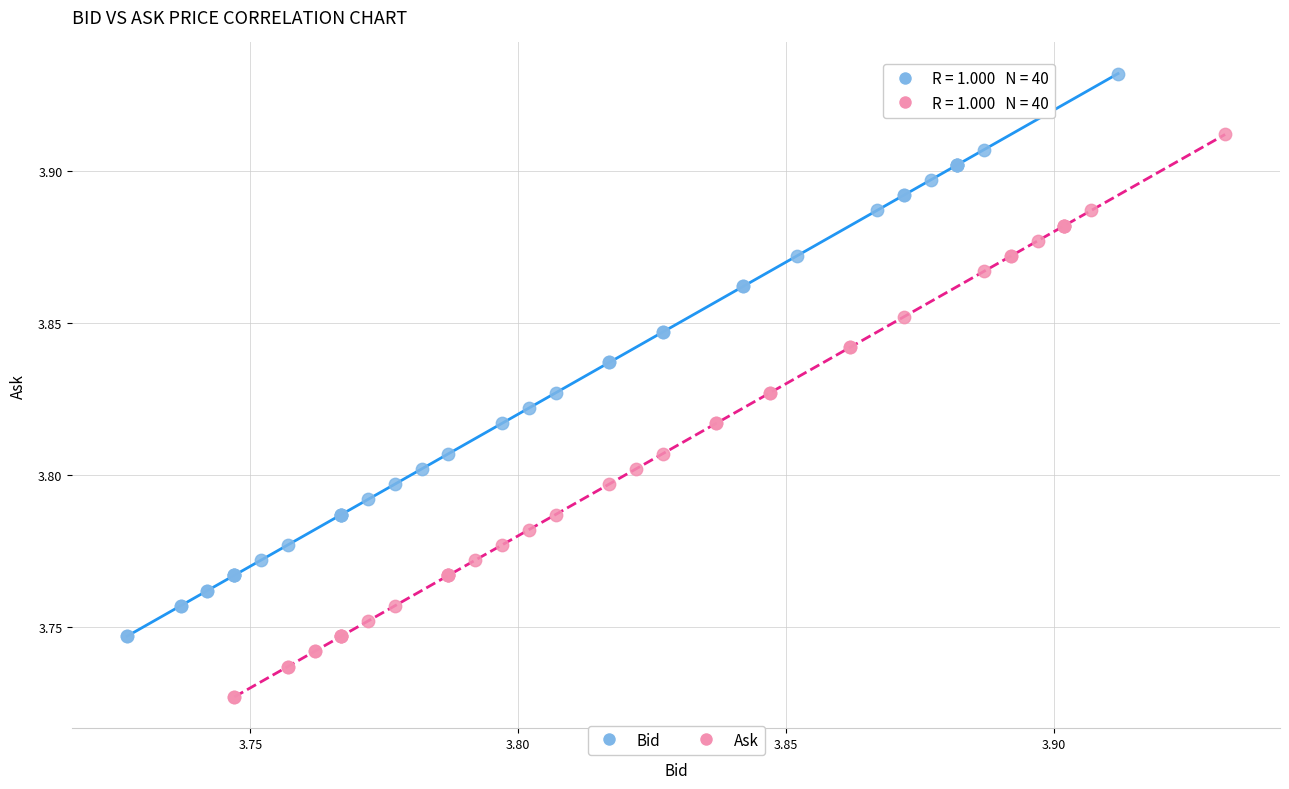

Which series reaches the minimum Y coordinate?

Ask